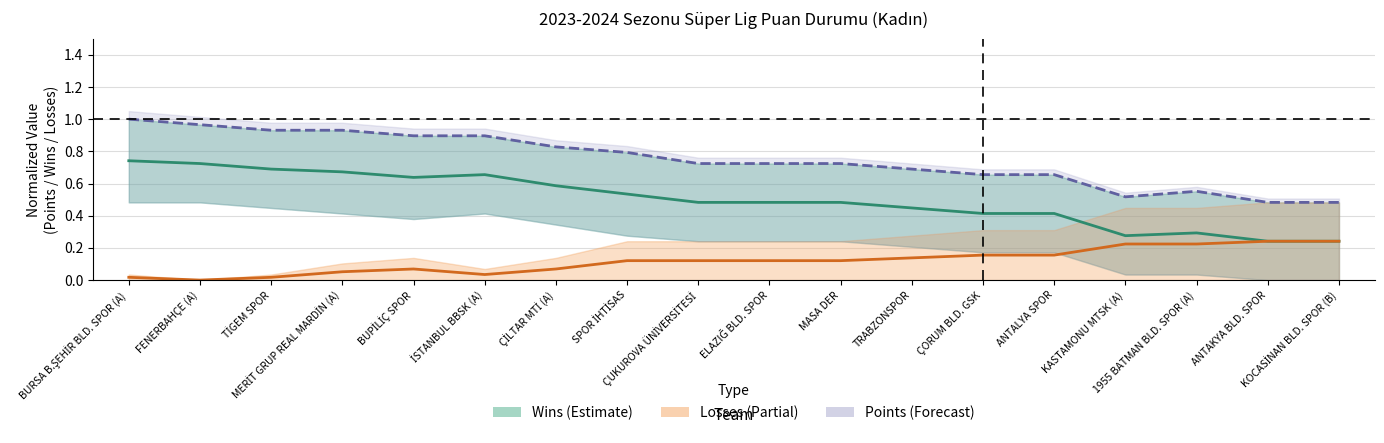

How many lines are shown in the chart?

3